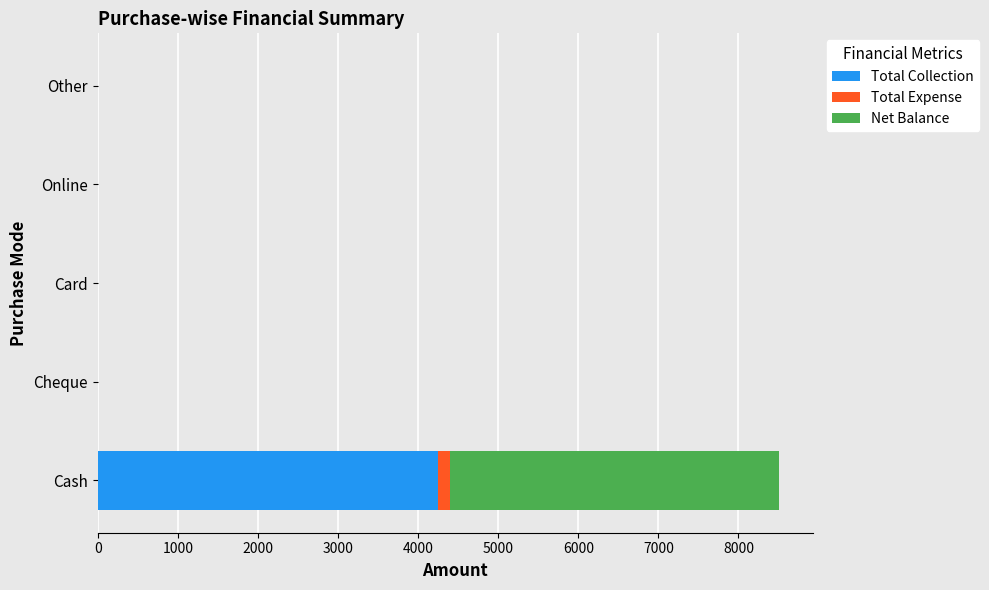

What is the maximum value for Total Collection?

4250